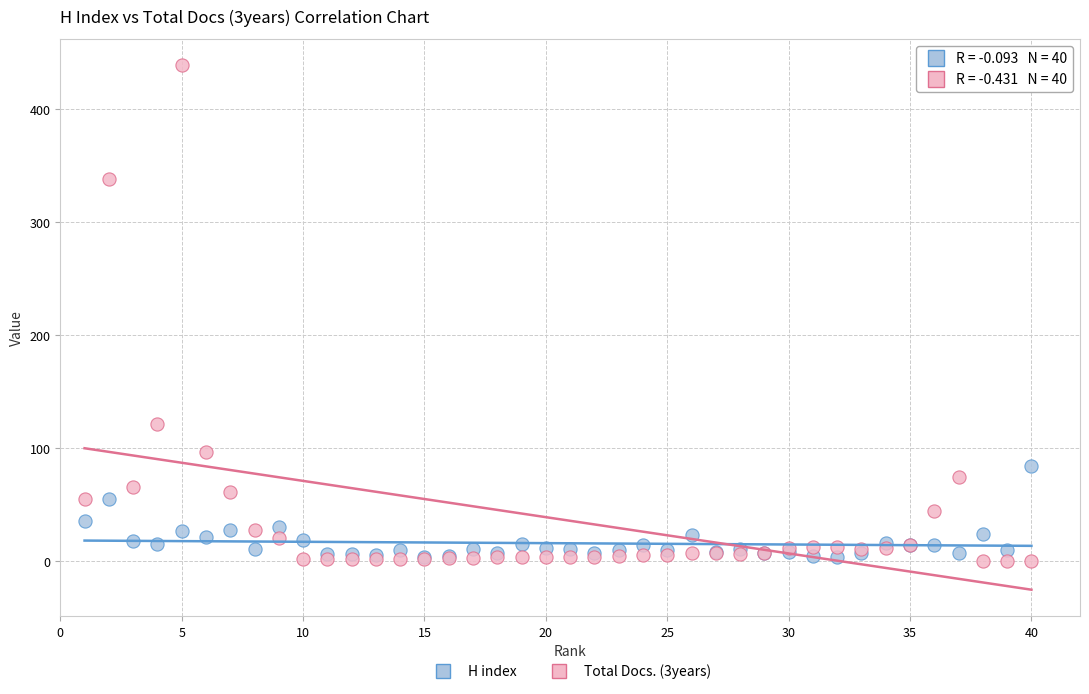

Across all series, what Y value is closest to 219?

121